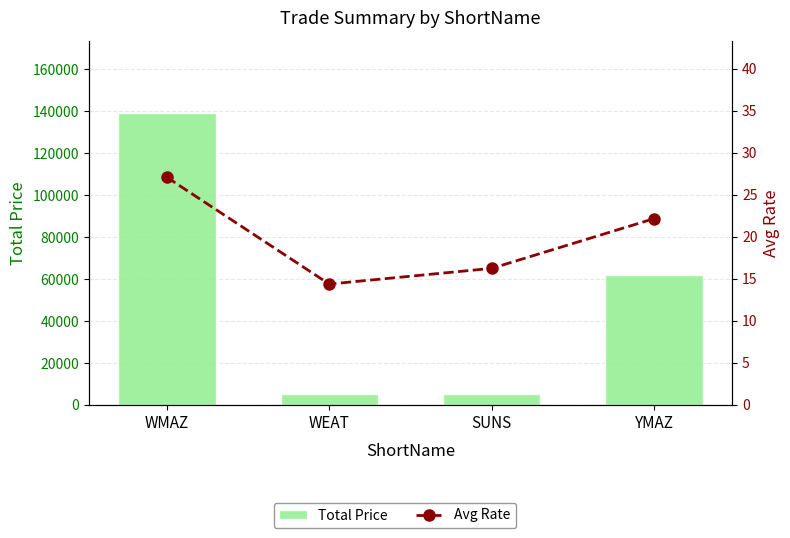

Are the bars grouped side by side (vs. stacked)?

Yes